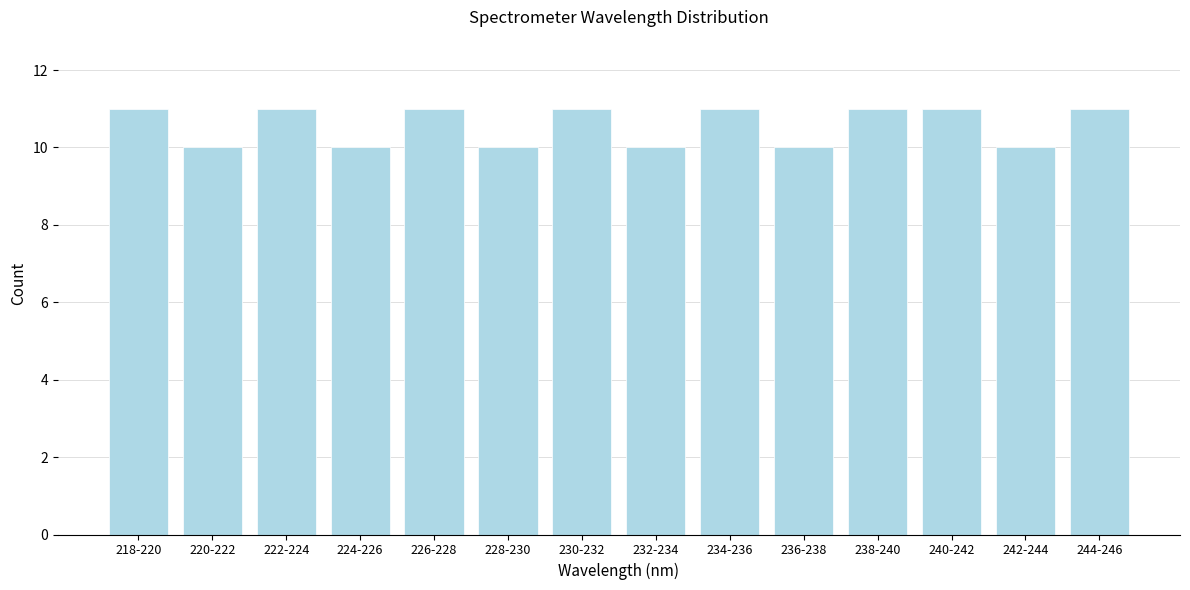

Reading left to right, list all the values displayed in this chart.

218-220=11	220-222=10	222-224=11	224-226=10	226-228=11	228-230=10	230-232=11	232-234=10	234-236=11	236-238=10	238-240=11	240-242=11	242-244=10	244-246=11